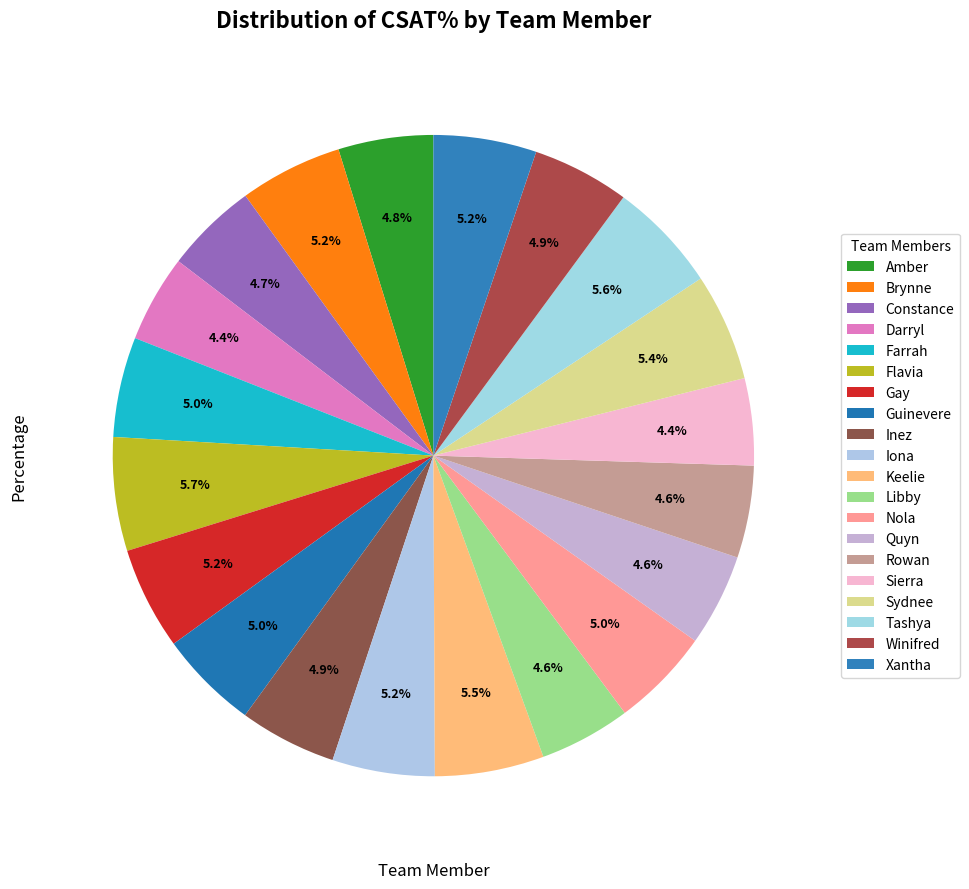

What percentage is the Flavia slice, to the nearest percent?

6%